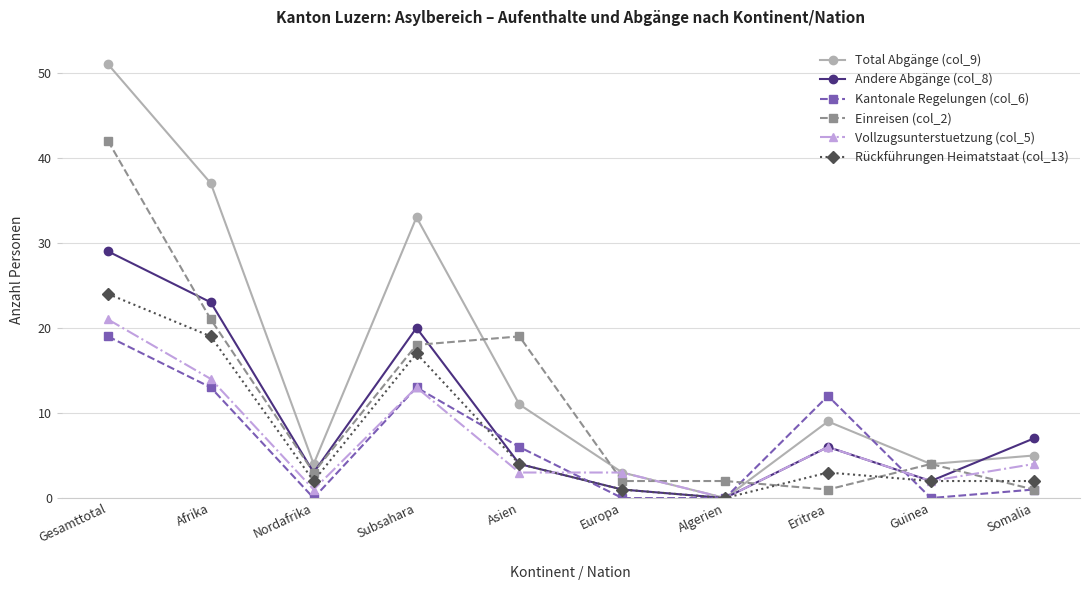

Reading left to right, transcribe all the data shown in this chart.

Total Abgänge (col_9): Gesamttotal=51	Afrika=37	Nordafrika=4	Subsahara=33	Asien=11	Europa=3	Algerien=0	Eritrea=9	Guinea=4	Somalia=5
Andere Abgänge (col_8): Gesamttotal=29	Afrika=23	Nordafrika=3	Subsahara=20	Asien=4	Europa=1	Algerien=0	Eritrea=6	Guinea=2	Somalia=7
Kantonale Regelungen (col_6): Gesamttotal=19	Afrika=13	Nordafrika=0	Subsahara=13	Asien=6	Europa=0	Algerien=0	Eritrea=12	Guinea=0	Somalia=1
Einreisen (col_2): Gesamttotal=42	Afrika=21	Nordafrika=3	Subsahara=18	Asien=19	Europa=2	Algerien=2	Eritrea=1	Guinea=4	Somalia=1
Vollzugsunterstuetzung (col_5): Gesamttotal=21	Afrika=14	Nordafrika=1	Subsahara=13	Asien=3	Europa=3	Algerien=0	Eritrea=6	Guinea=2	Somalia=4
Rückführungen Heimatstaat (col_13): Gesamttotal=24	Afrika=19	Nordafrika=2	Subsahara=17	Asien=4	Europa=1	Algerien=0	Eritrea=3	Guinea=2	Somalia=2